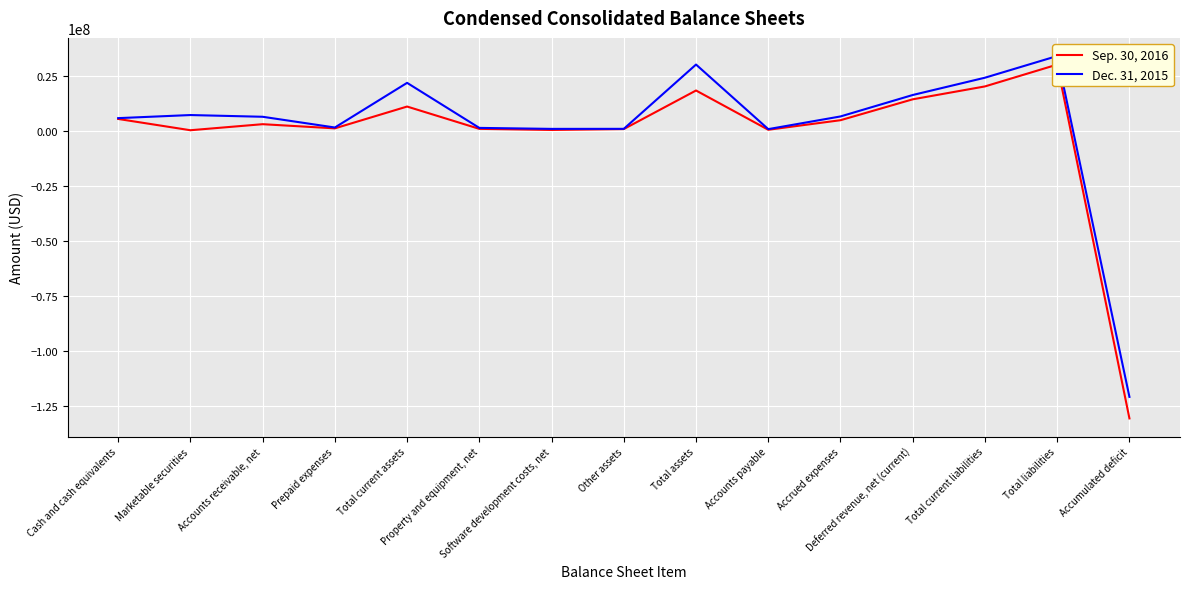

How many interior local valleys does the Sep. 30, 2016 series have?

4